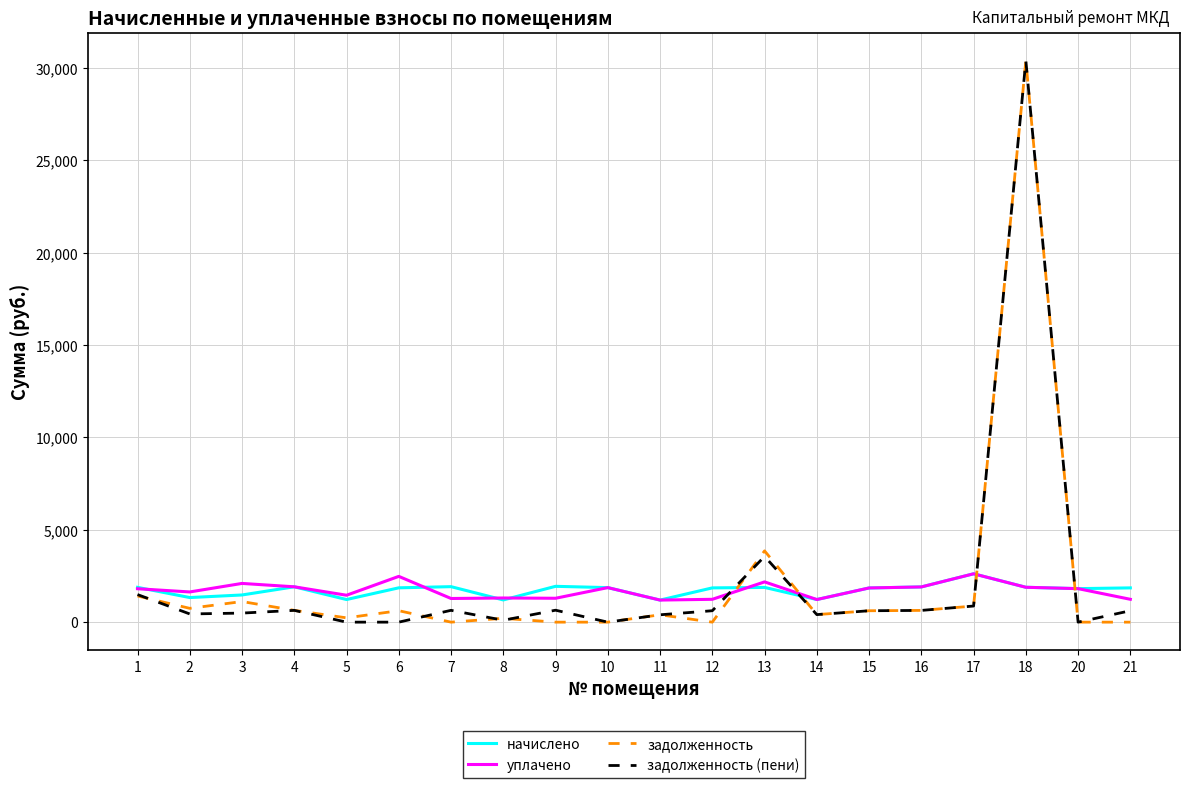

Does the chart display data point markers on the line(s)?

No